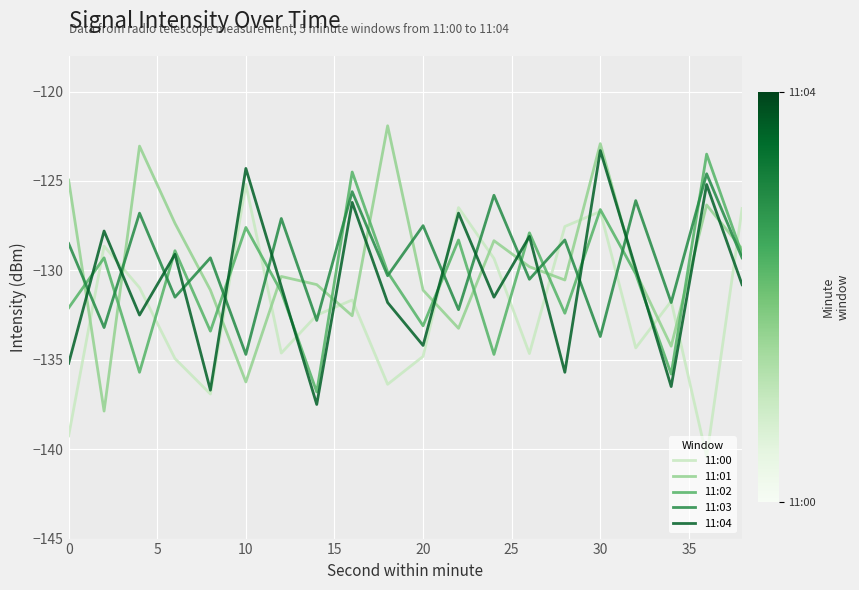

What is the highest value of the 11:00 series?

-125.2